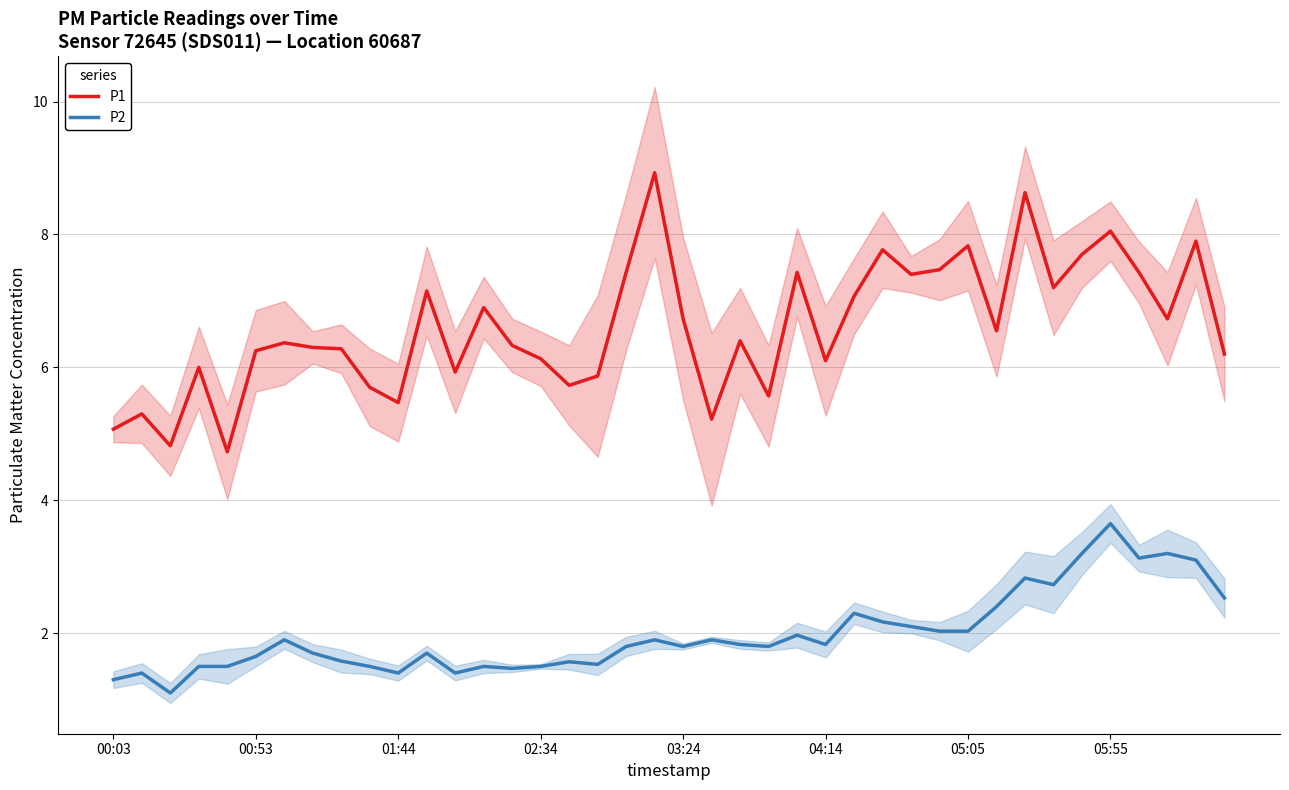

What is the value of the P2 point at the 17th from the left?

1.6